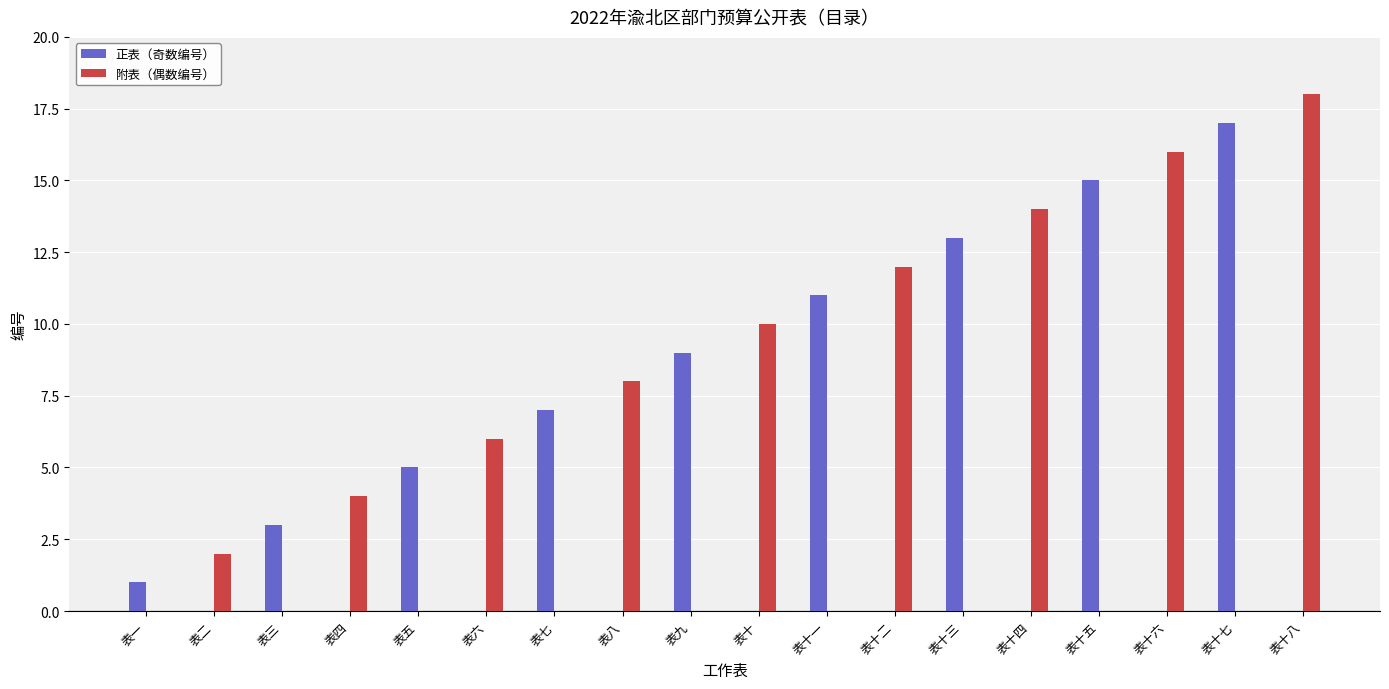

Reading right to left, list all the values displayed in this chart.

正表（奇数编号）: 0	17	0	15	0	13	0	11	0	9	0	7	0	5	0	3	0	1
附表（偶数编号）: 18	0	16	0	14	0	12	0	10	0	8	0	6	0	4	0	2	0